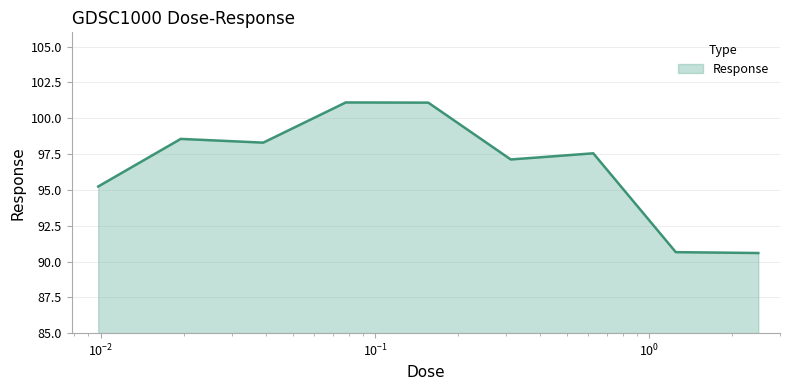

What is the smallest value displayed?

90.6